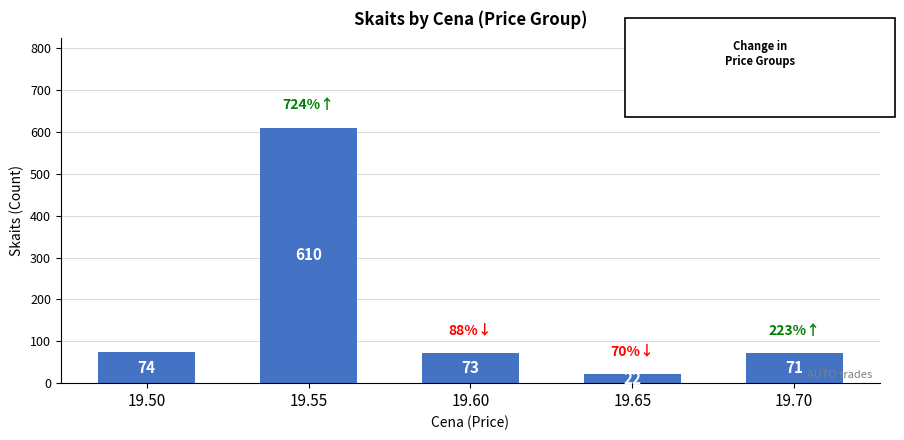

What is the change in value from 19.60 to 19.70?

-2